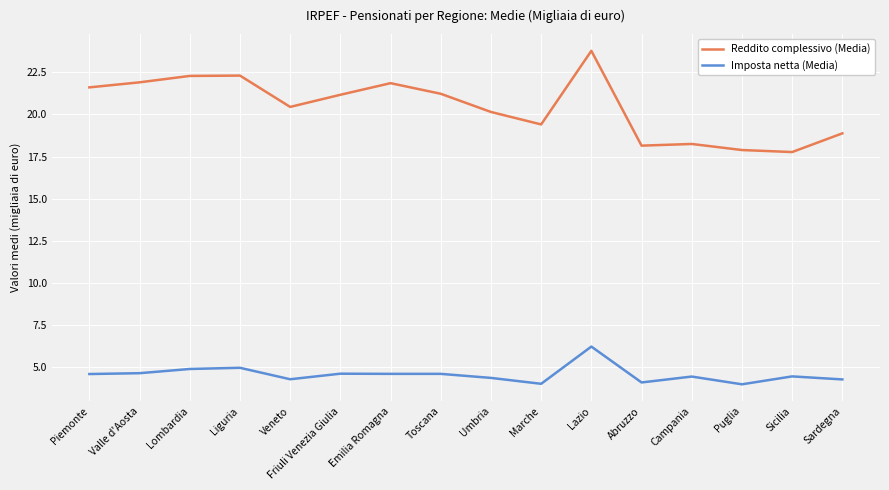

What is the lowest value of the Reddito complessivo (Media) series?

17.8